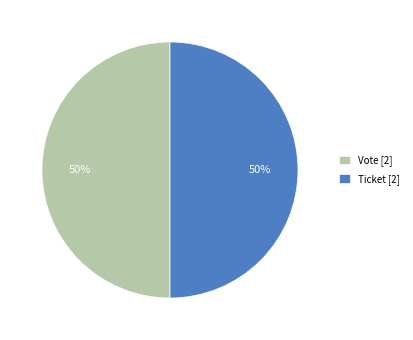

To the nearest percent, what is the combined percentage of Vote and Ticket?

100%